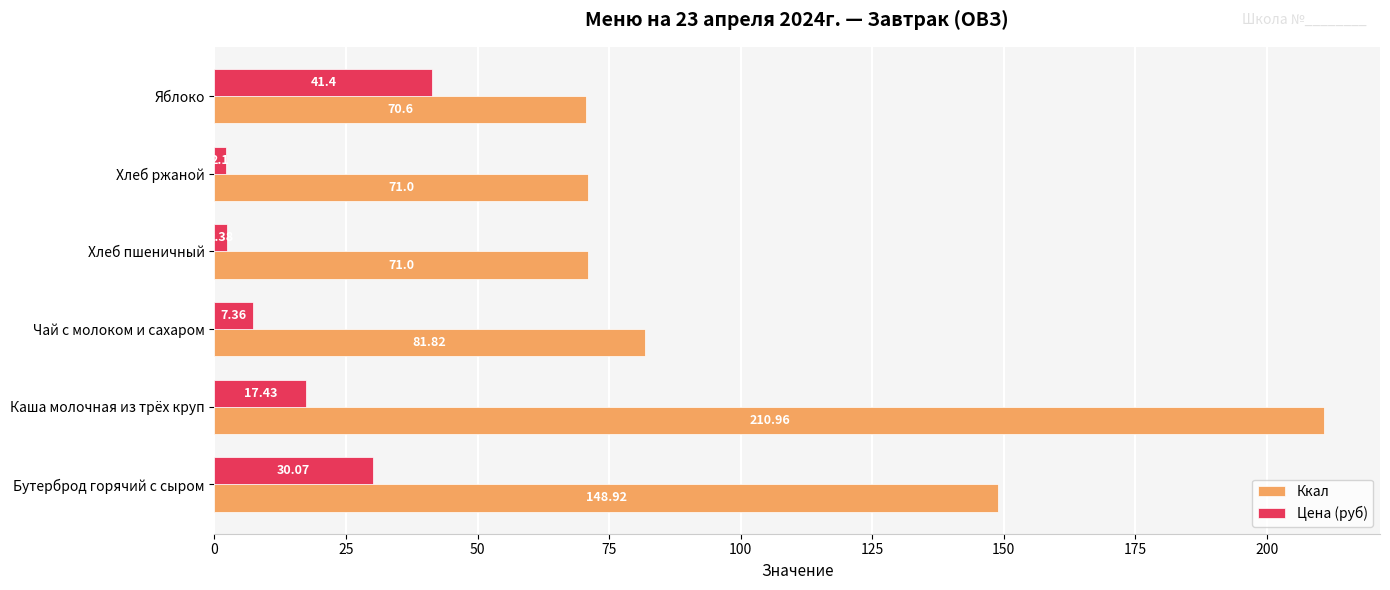

What is the difference between the second highest and second lowest values in the Ккал series?

77.9